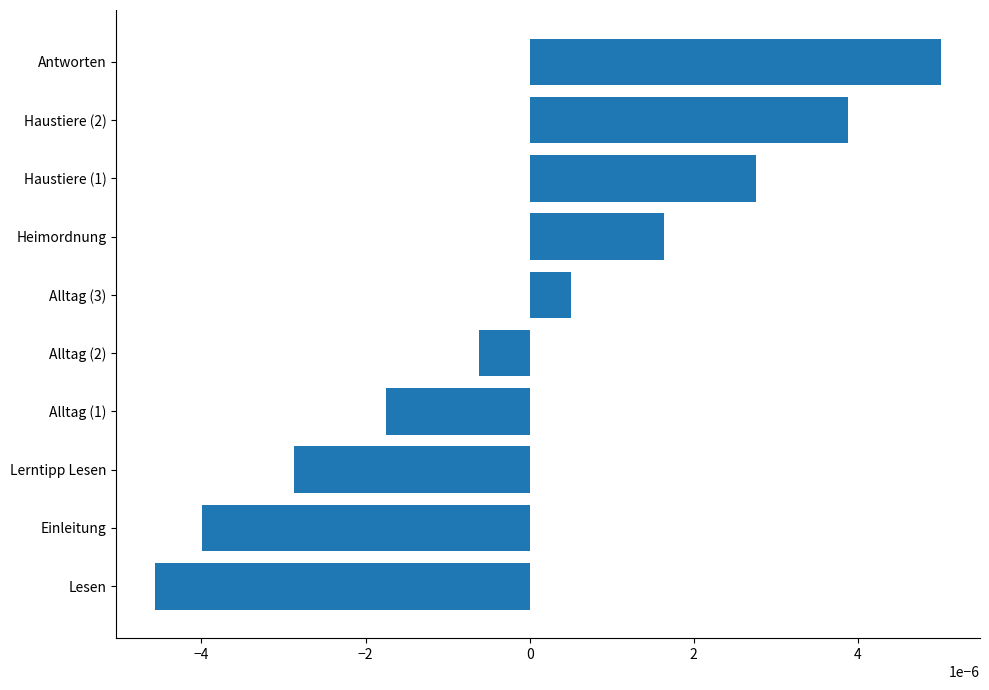

How many values are below 0?

5